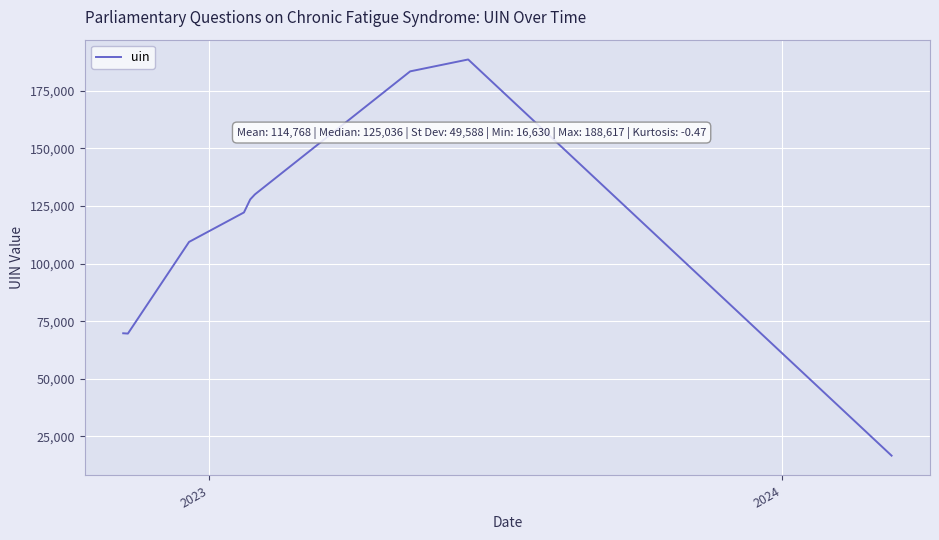

Is it true that the value at 5 is 172965?

False